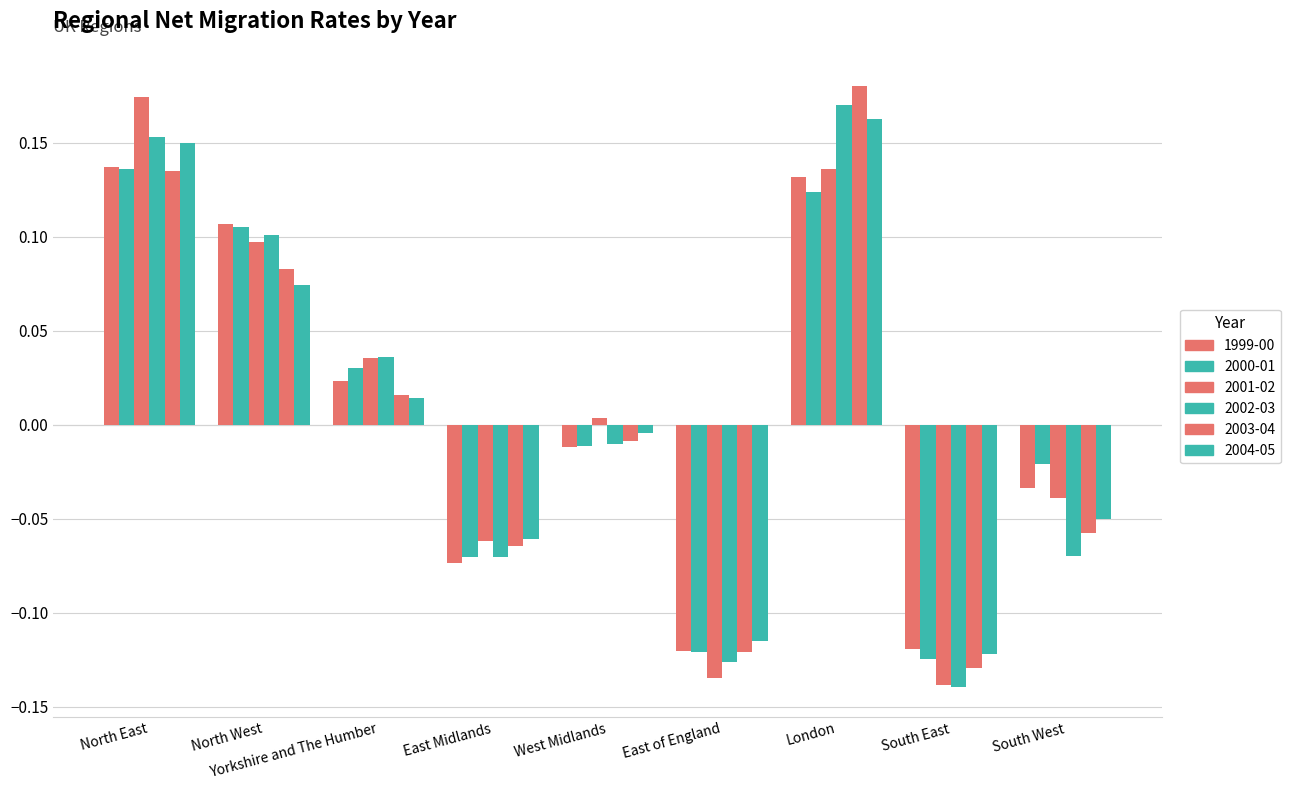

Does the chart contain stacked bars?

No